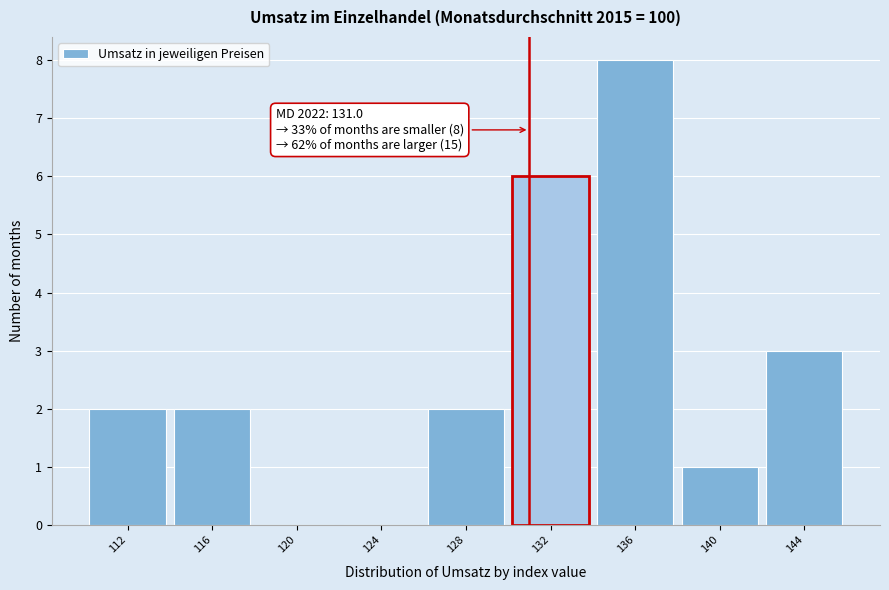

Over which range of the x-axis is the bar tallest?

134 to 138